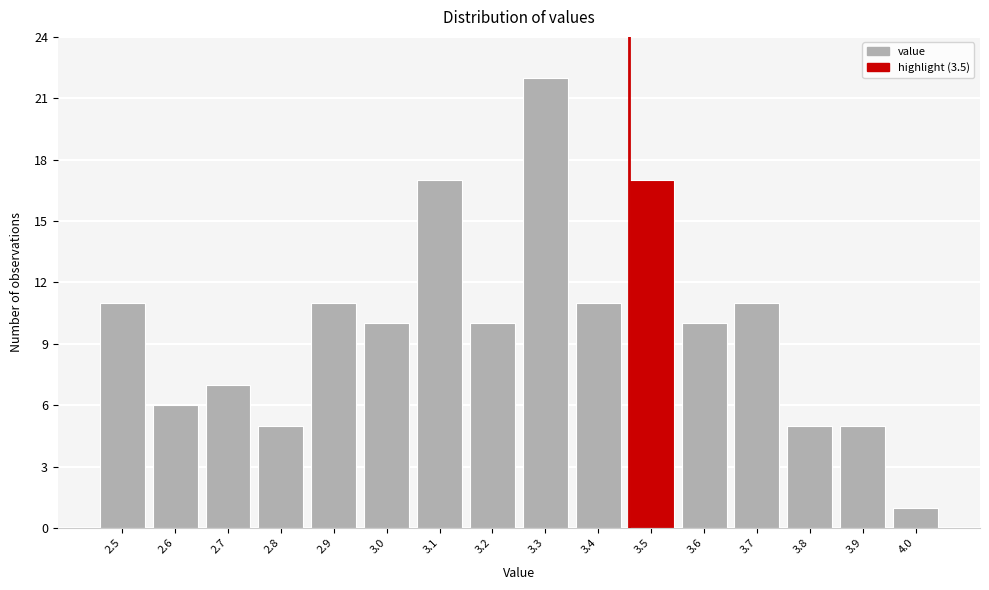

Reading left to right, what are all the values shown in this chart?

2.5=11	2.6=6	2.7=7	2.8=5	2.9=11	3.0=10	3.1=17	3.2=10	3.3=22	3.4=11	3.5=17	3.6=10	3.7=11	3.8=5	3.9=5	4.0=1